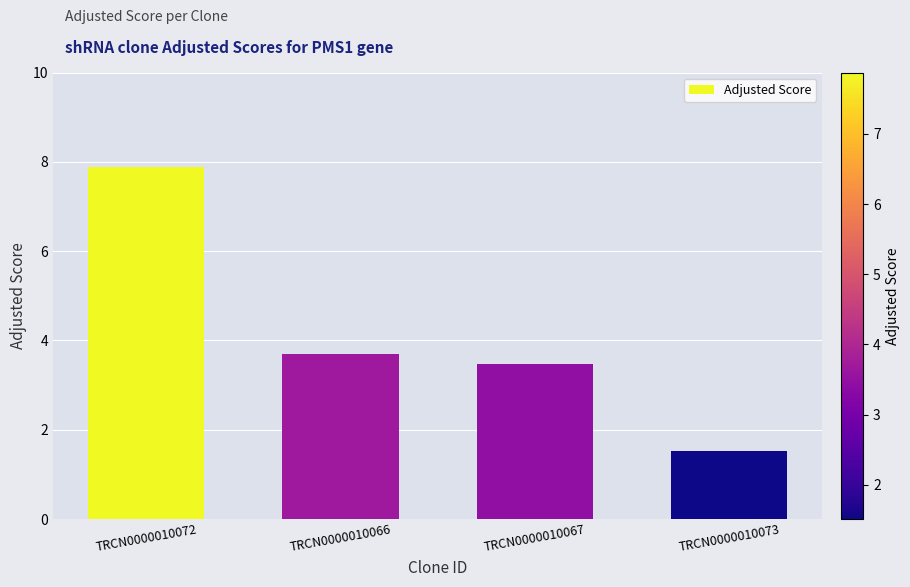

Reading left to right, what are all the values shown in this chart?

7.9	3.7	3.5	1.5